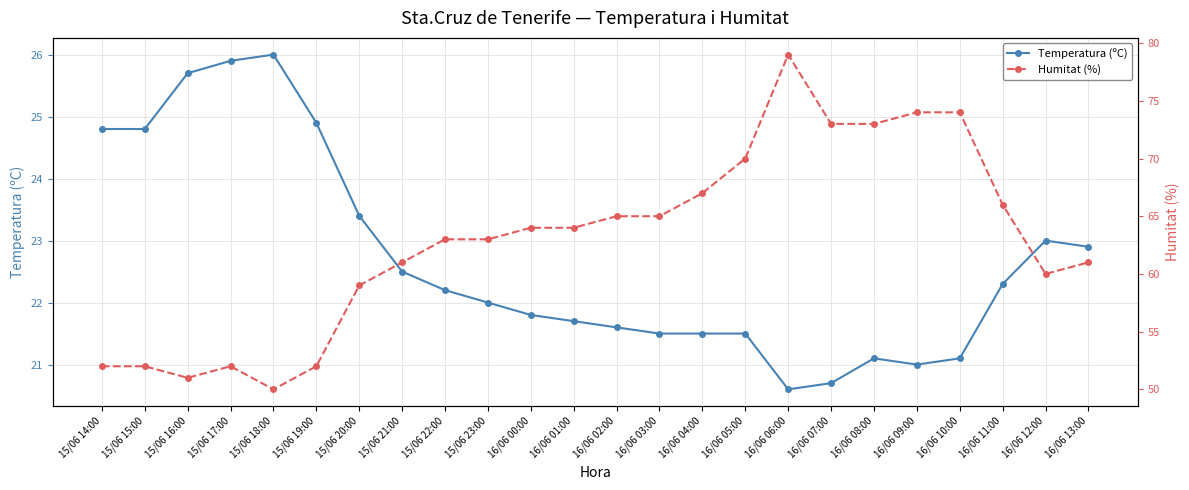

Reading left to right, transcribe all the data shown in this chart.

Temperatura (ºC): 15/06 14:00=24.8	15/06 15:00=24.8	15/06 16:00=25.7	15/06 17:00=25.9	15/06 18:00=26.0	15/06 19:00=24.9	15/06 20:00=23.4	15/06 21:00=22.5	15/06 22:00=22.2	15/06 23:00=22.0	16/06 00:00=21.8	16/06 01:00=21.7	16/06 02:00=21.6	16/06 03:00=21.5	16/06 04:00=21.5	16/06 05:00=21.5	16/06 06:00=20.6	16/06 07:00=20.7	16/06 08:00=21.1	16/06 09:00=21.0	16/06 10:00=21.1	16/06 11:00=22.3	16/06 12:00=23.0	16/06 13:00=22.9
Humitat (%): 15/06 14:00=52.0	15/06 15:00=52.0	15/06 16:00=51.0	15/06 17:00=52.0	15/06 18:00=50.0	15/06 19:00=52.0	15/06 20:00=59.0	15/06 21:00=61.0	15/06 22:00=63.0	15/06 23:00=63.0	16/06 00:00=64.0	16/06 01:00=64.0	16/06 02:00=65.0	16/06 03:00=65.0	16/06 04:00=67.0	16/06 05:00=70.0	16/06 06:00=79.0	16/06 07:00=73.0	16/06 08:00=73.0	16/06 09:00=74.0	16/06 10:00=74.0	16/06 11:00=66.0	16/06 12:00=60.0	16/06 13:00=61.0